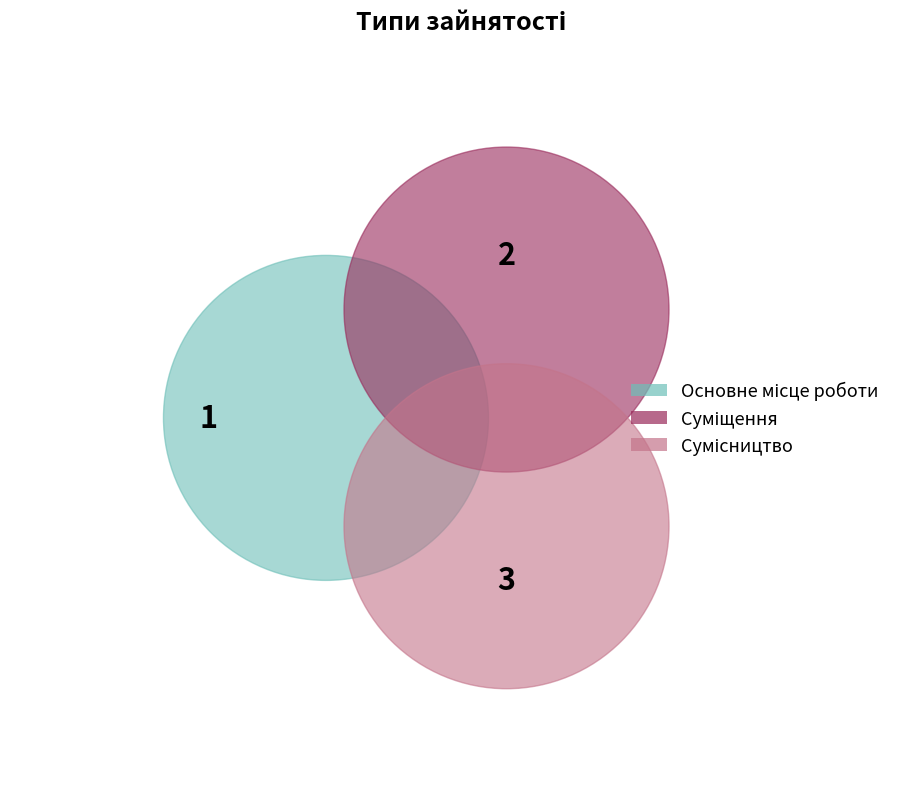

To the nearest percent, what is the average slice percentage?

33%